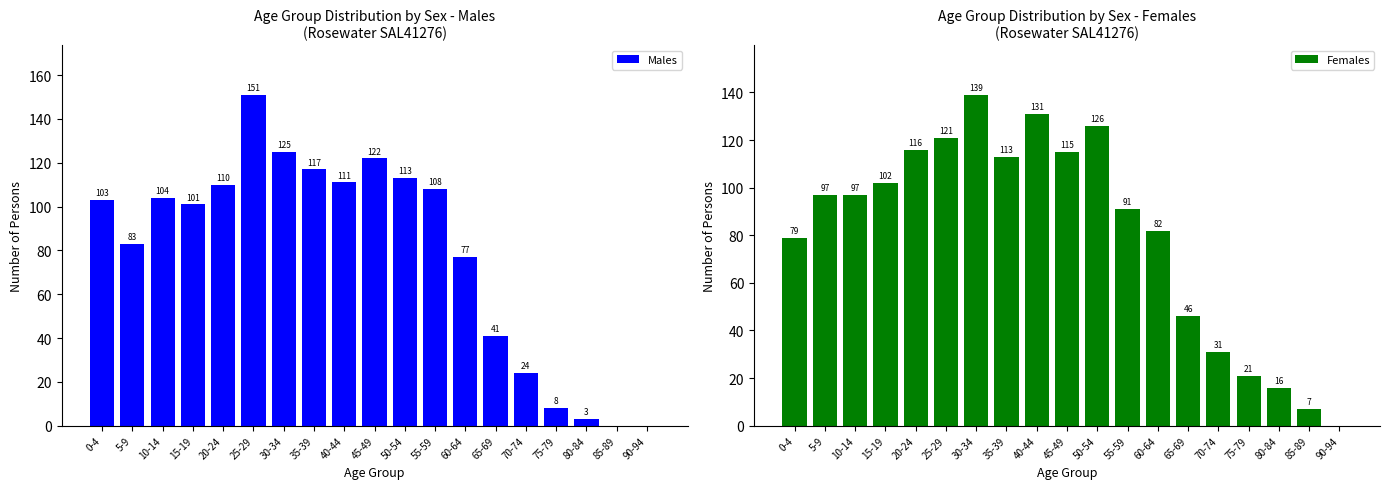

Reading left to right, what are all the values shown in this chart?

Males: 0-4=103	5-9=83	10-14=104	15-19=101	20-24=110	25-29=151	30-34=125	35-39=117	40-44=111	45-49=122	50-54=113	55-59=108	60-64=77	65-69=41	70-74=24	75-79=8	80-84=3	85-89=0	90-94=0
Females: 0-4=79	5-9=97	10-14=97	15-19=102	20-24=116	25-29=121	30-34=139	35-39=113	40-44=131	45-49=115	50-54=126	55-59=91	60-64=82	65-69=46	70-74=31	75-79=21	80-84=16	85-89=7	90-94=0